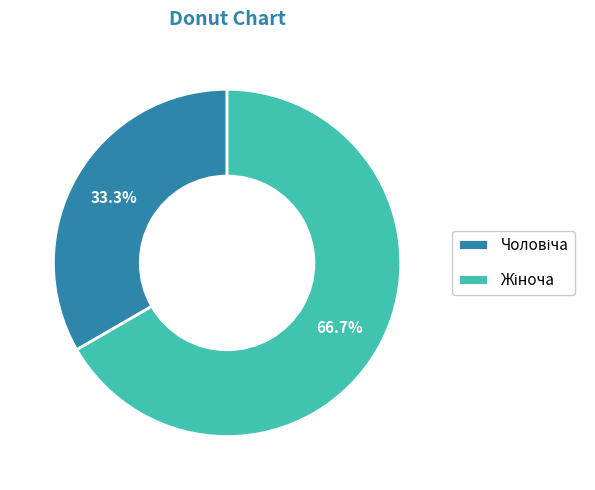

Is there a majority slice in this chart?

Yes